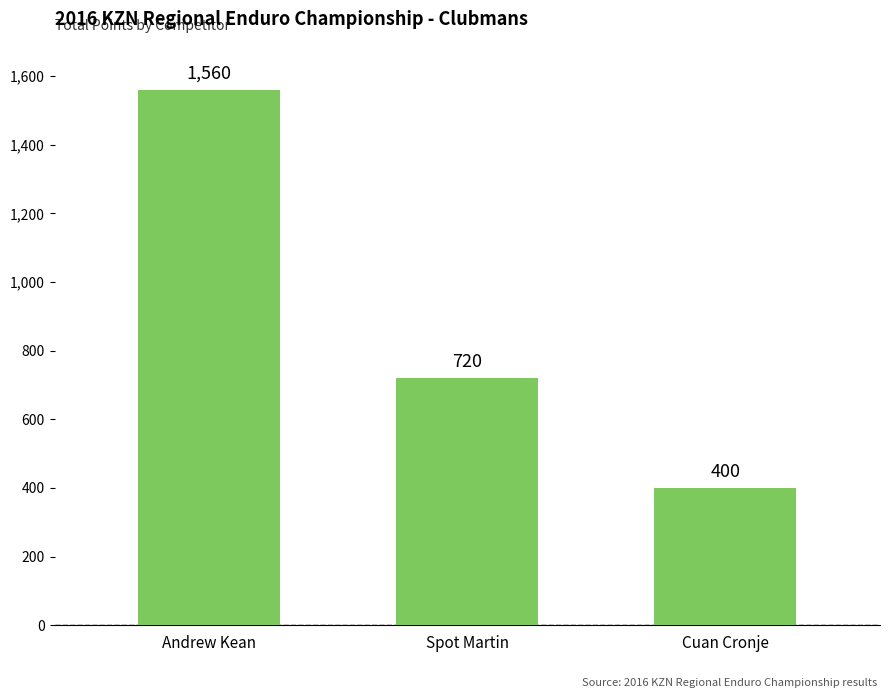

Rank the categories by value from highest to lowest.

Andrew Kean, Spot Martin, Cuan Cronje